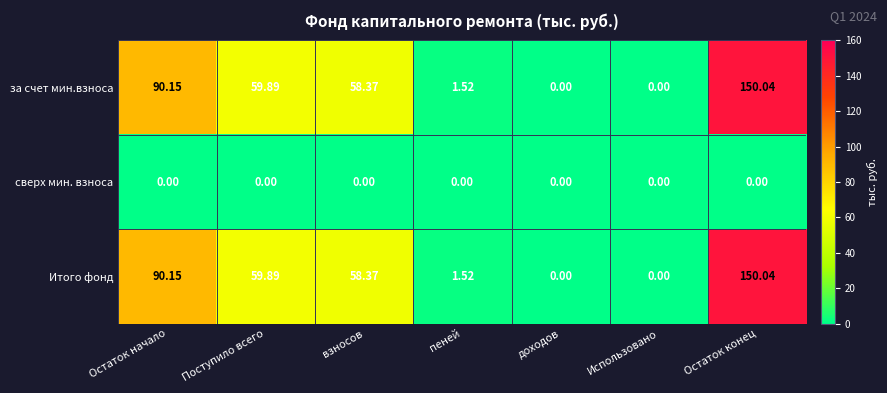

At which label is за счет мин.взноса closest to 75?

Поступило всего